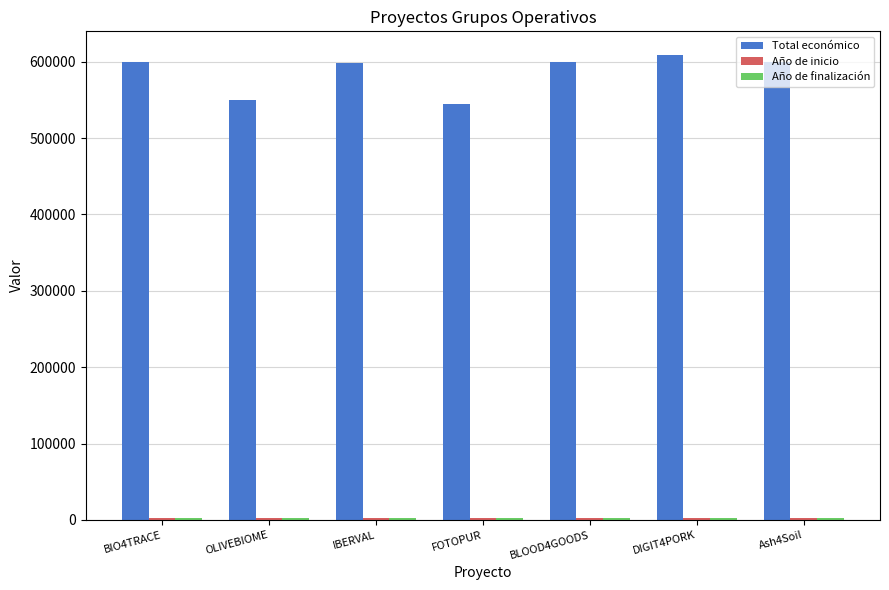

Between FOTOPUR and DIGIT4PORK, which series saw the biggest shift?

Total económico